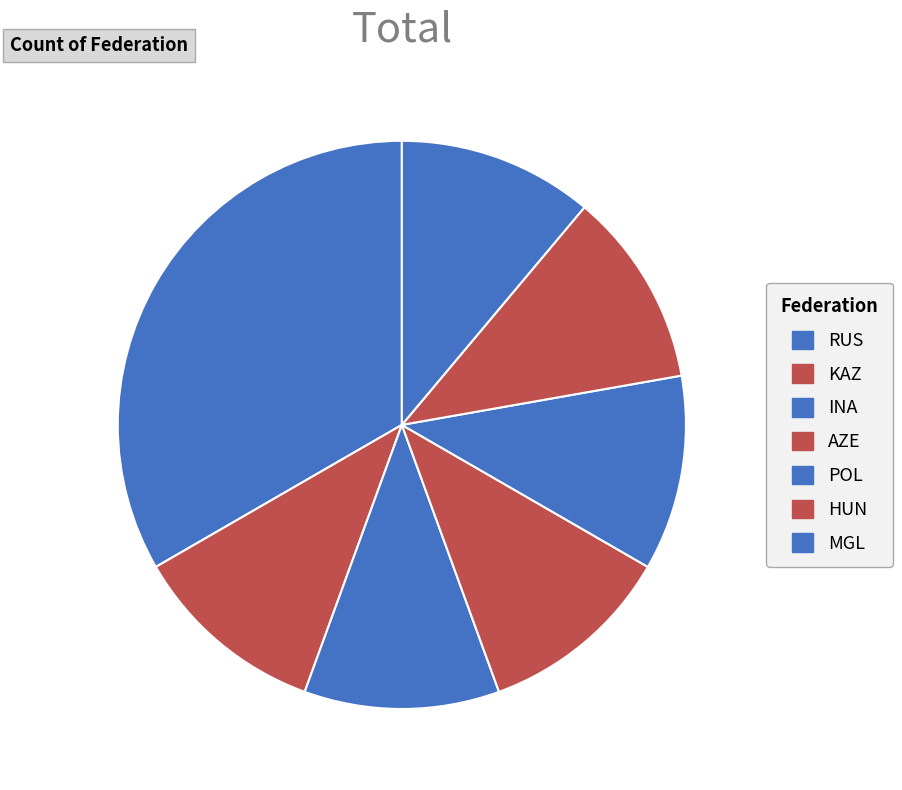

How many segments does this pie chart have?

7